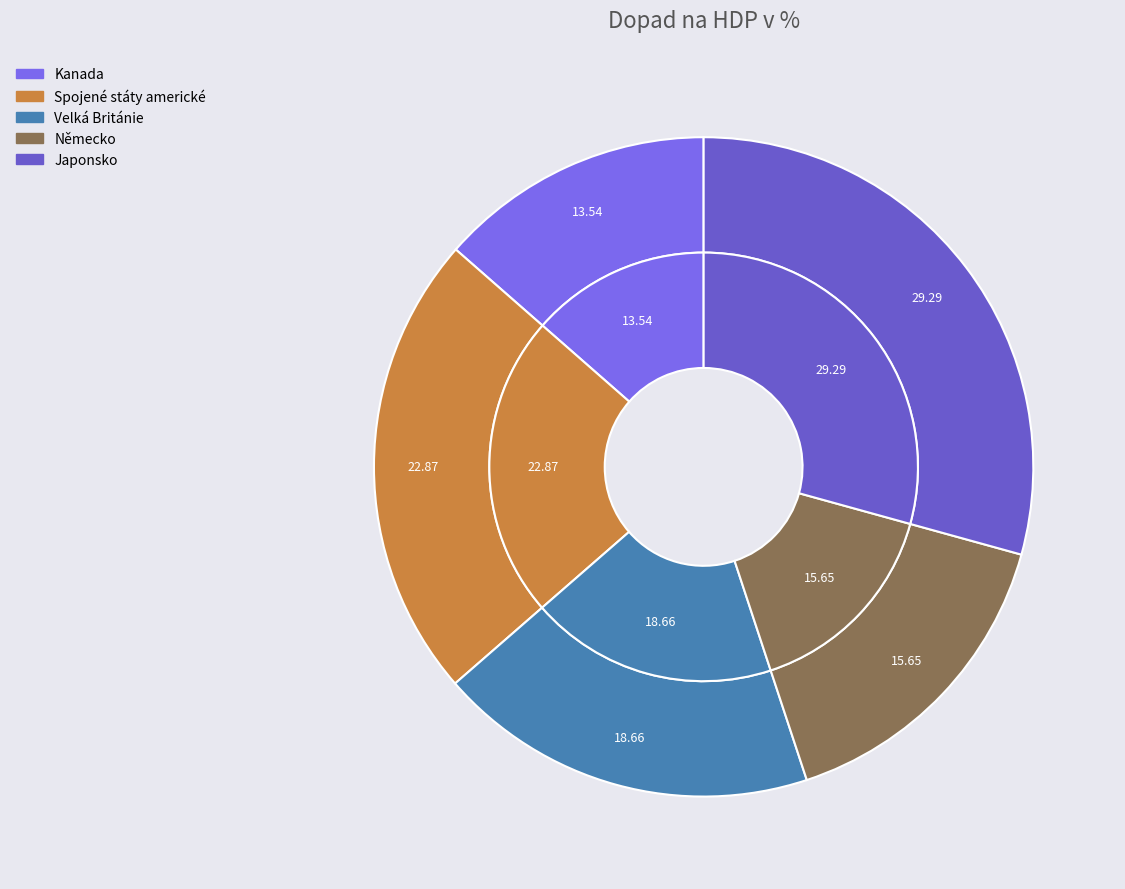

Rank the categories by value from lowest to highest.

Kanada, Německo, Velká Británie, Spojené státy americké, Japonsko